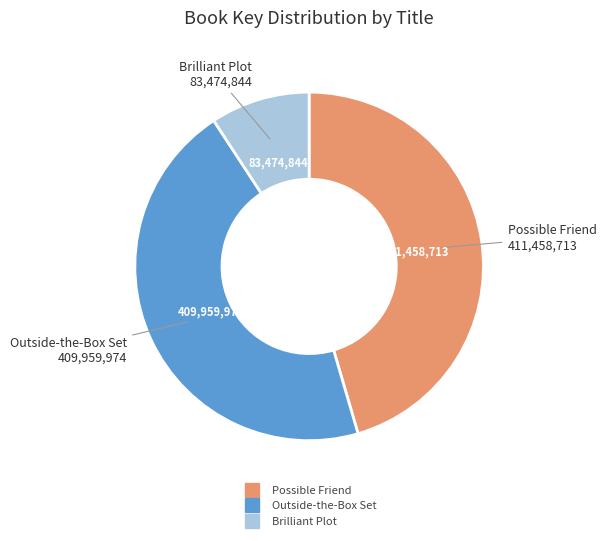

Does any single category account for the majority?

No